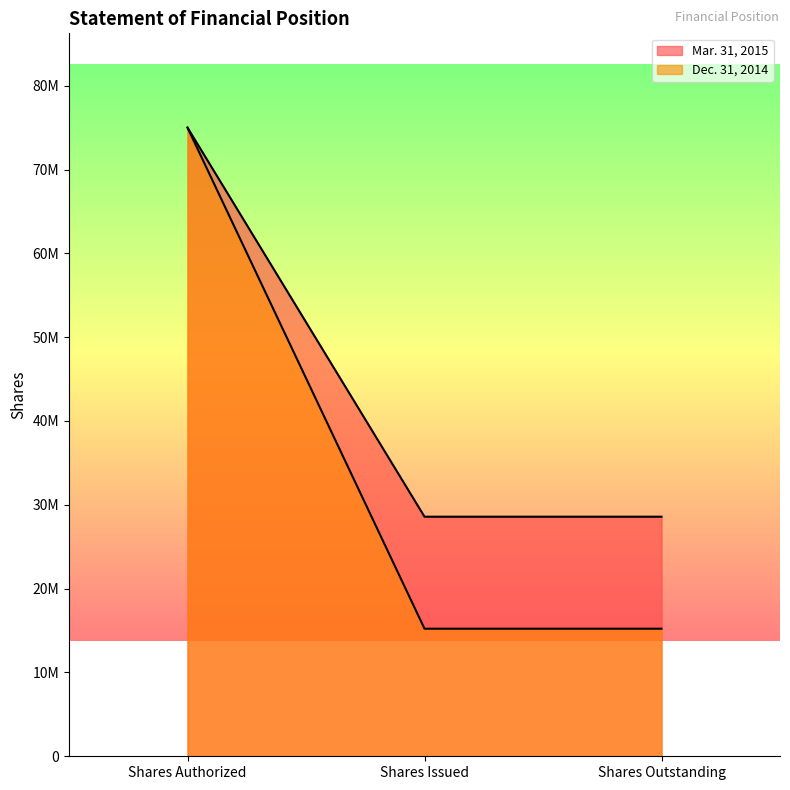

True or false: Dec. 31, 2014 has more than 0 points higher than both neighbors.

False